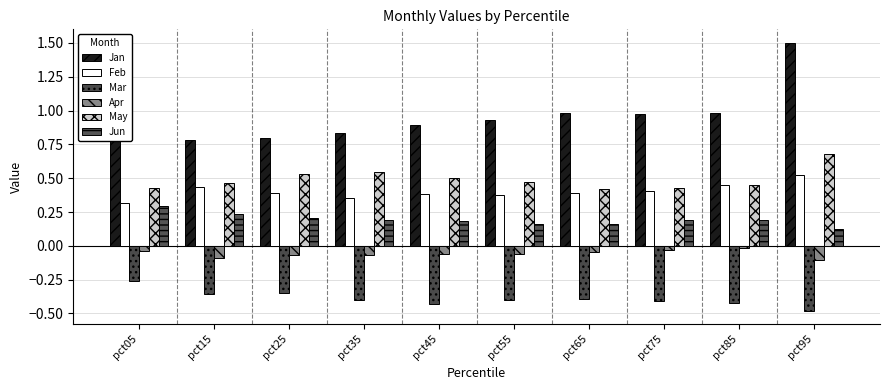

What is the minimum value for Jan?

0.8